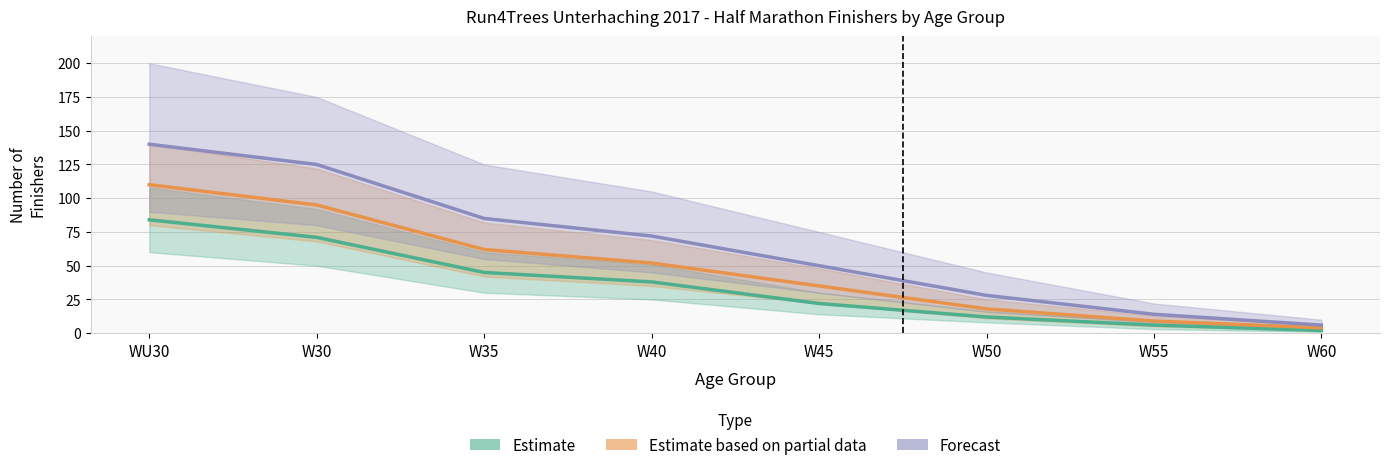

What is the minimum value shown in the chart?

2